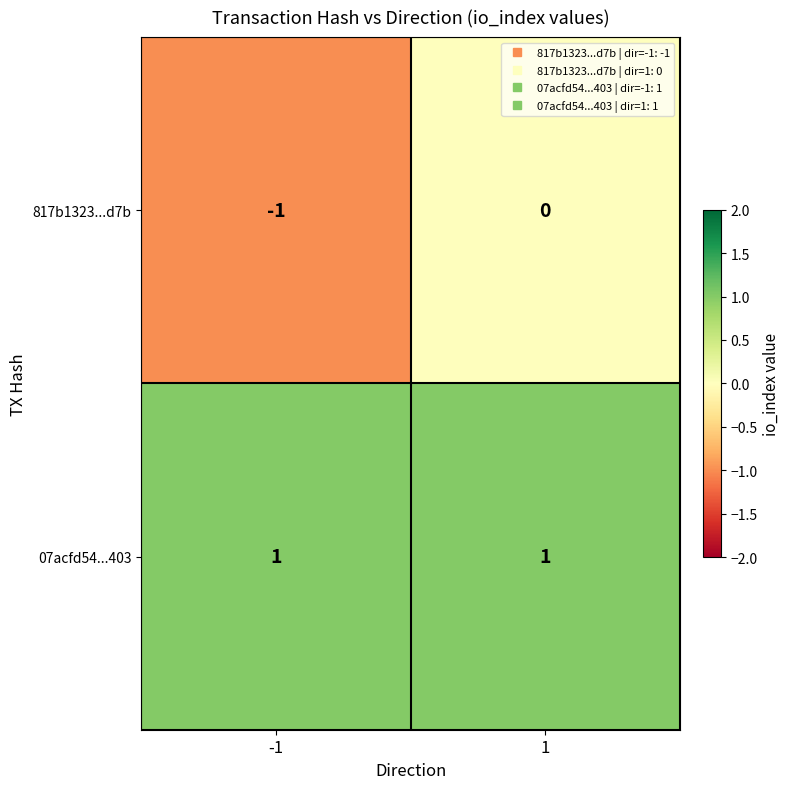

Which series has the largest range (max minus min)?

817b1323...d7b